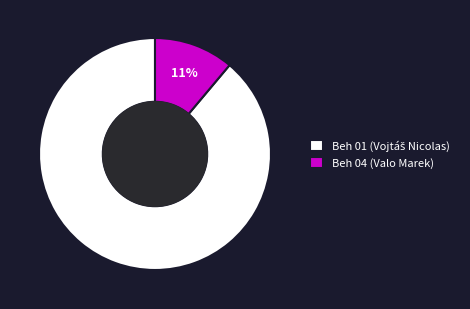

True or false: Beh 04 (Valo Marek) accounts for 11% of the total.

True